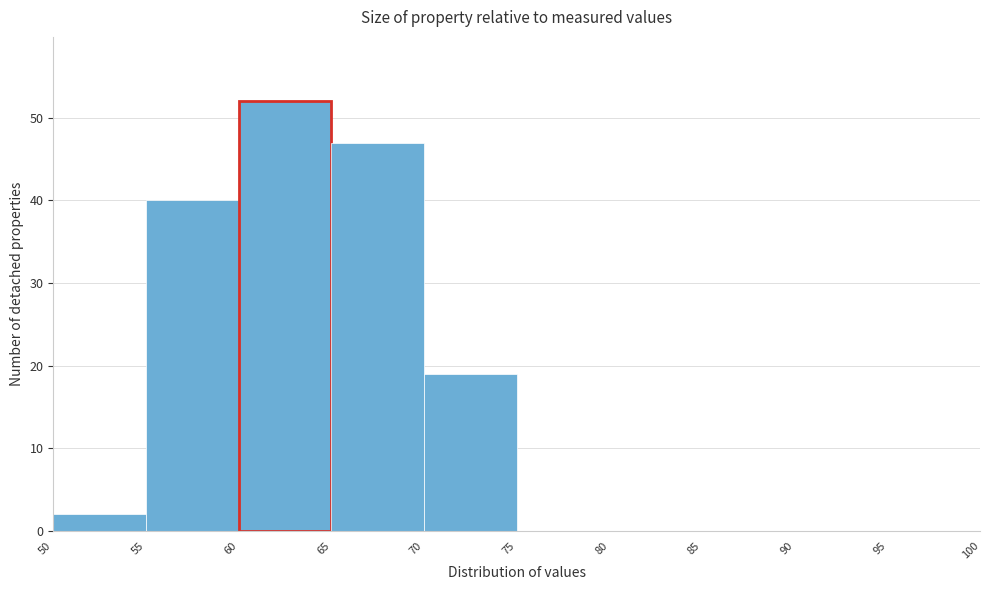

What is the height of the bar covering 70 to 75 on the x-axis? The values are not printed on the chart, so give them approximately, as read against the axis.

19